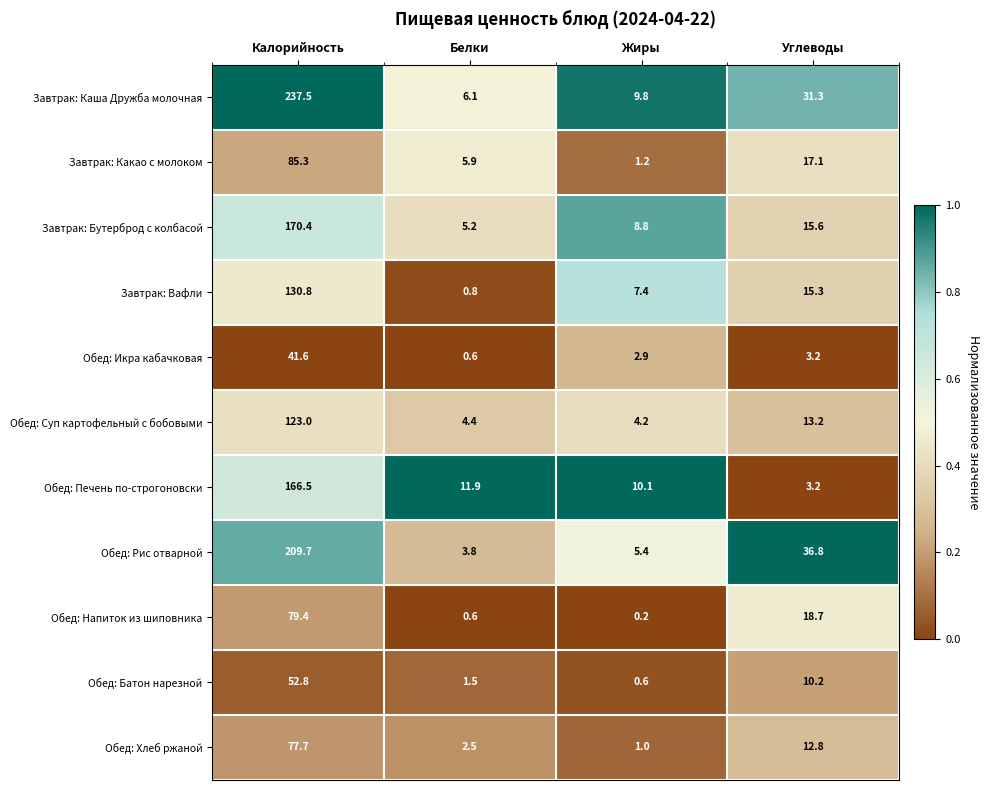

List the series in order of their peak value, highest first.

Завтрак: Каша Дружба молочная, Обед: Рис отварной, Завтрак: Бутерброд с колбасой, Обед: Печень по-строгоновски, Завтрак: Вафли, Обед: Суп картофельный с бобовыми, Завтрак: Какао с молоком, Обед: Напиток из шиповника, Обед: Хлеб ржаной, Обед: Батон нарезной, Обед: Икра кабачковая